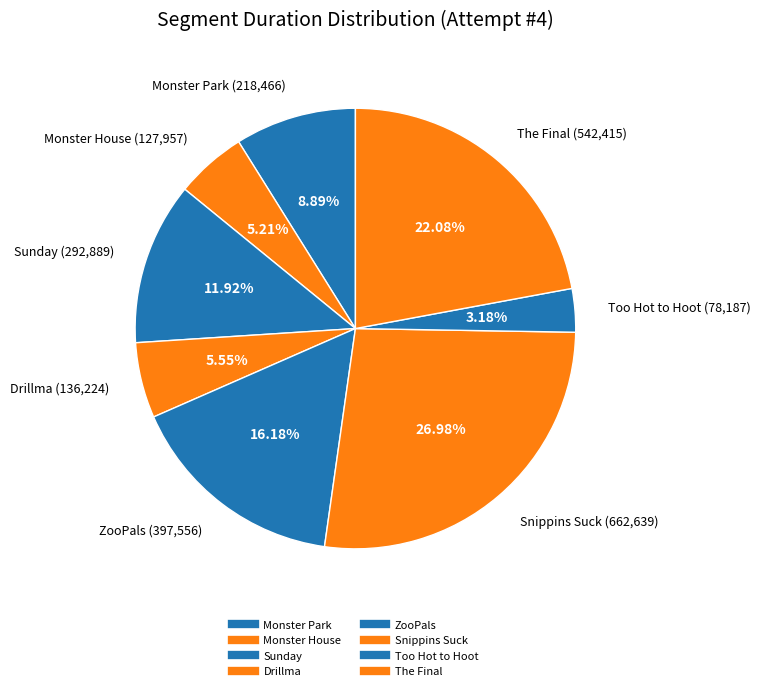

To the nearest percent, what is the average slice percentage?

12%